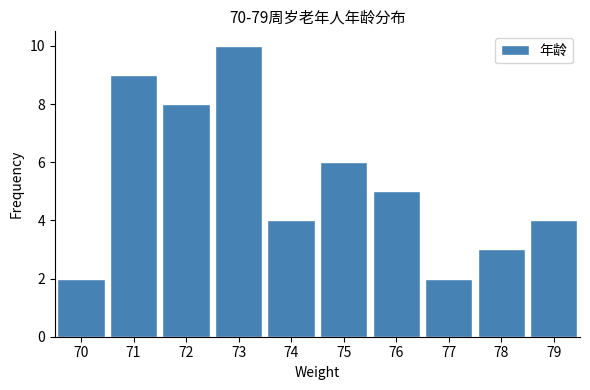

Reading left to right, list every bar in this chart as the range it spans on the x-axis followed by its height. The values are not printed on the chart, so give them approximately, as read against the axis.

69.5 to 70.5: 2
70.5 to 71.5: 9
71.5 to 72.5: 8
72.5 to 73.5: 10
73.5 to 74.5: 4
74.5 to 75.5: 6
75.5 to 76.5: 5
76.5 to 77.5: 2
77.5 to 78.5: 3
78.5 to 79.5: 4